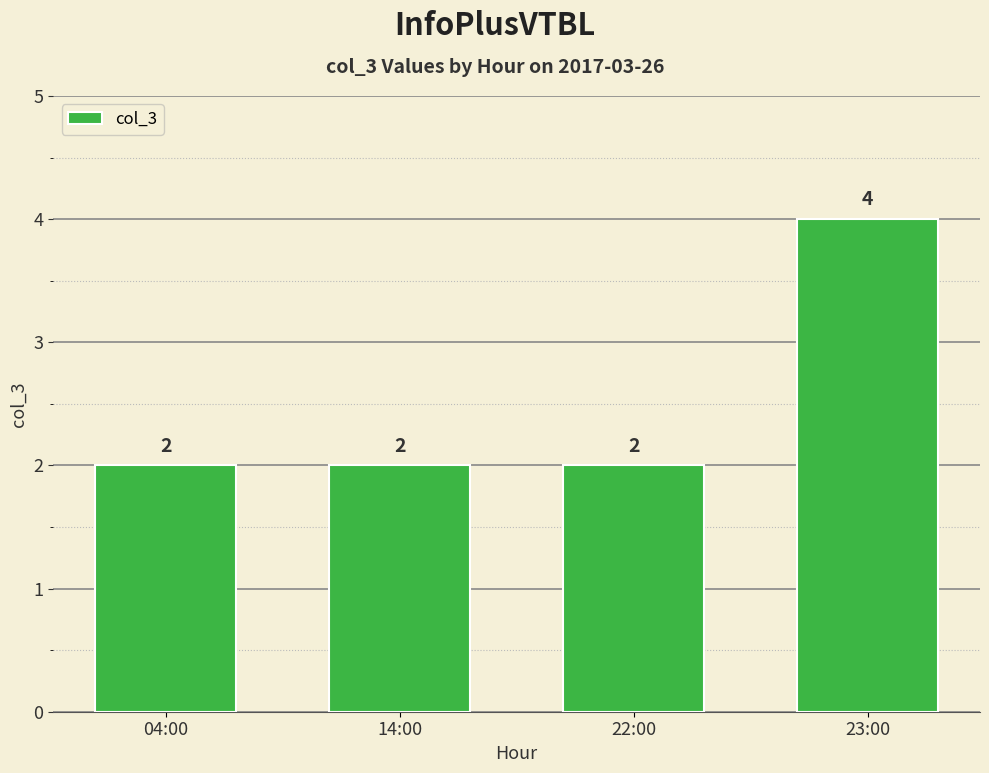

What is the ratio of the value at 04:00 to the value at 23:00?

0.5